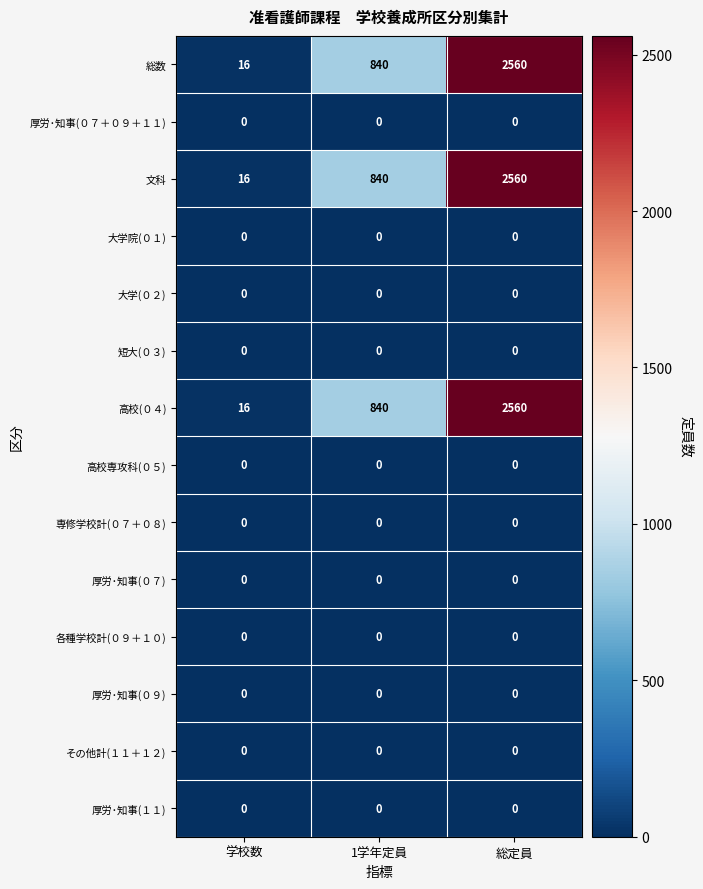

True or false: 文科 has a value of 16 at 学校数.

True